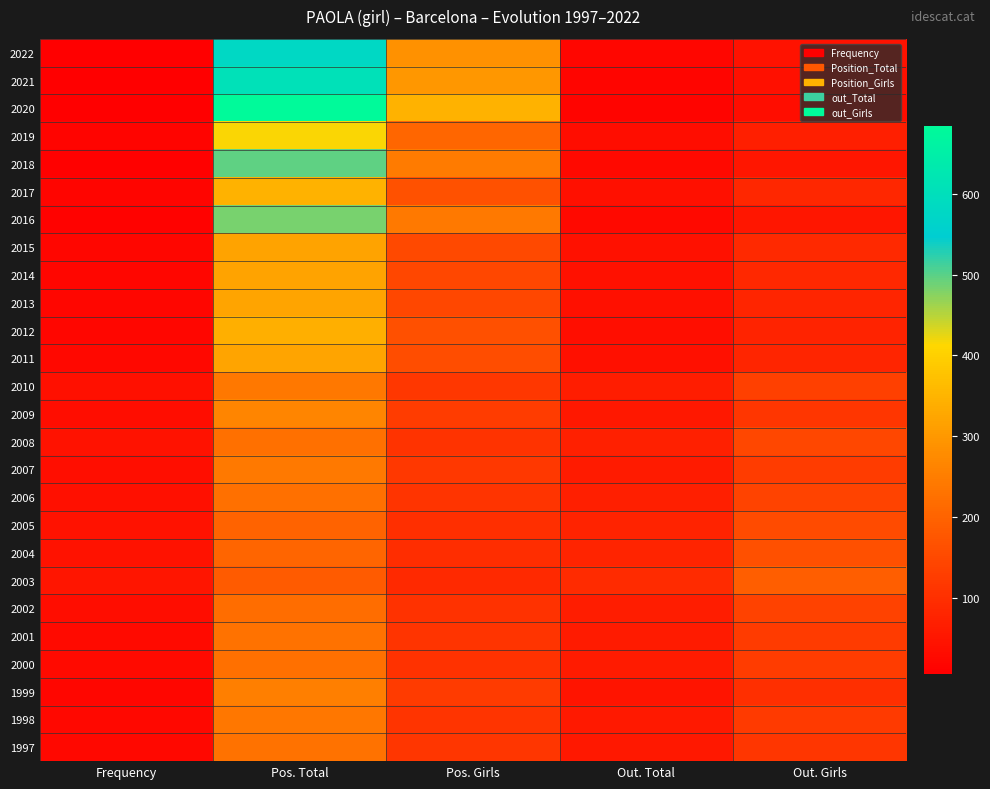

Reading left to right, transcribe all the data shown in this chart.

2022: Frequency=9	Pos. Total=579	Pos. Girls=289	Out. Total=22	Out. Girls=46
2021: Frequency=8	Pos. Total=609	Pos. Girls=299	Out. Total=19	Out. Girls=39
2020: Frequency=7	Pos. Total=683	Pos. Girls=345	Out. Total=17	Out. Girls=34
2019: Frequency=15	Pos. Total=414	Pos. Girls=206	Out. Total=34	Out. Girls=69
2018: Frequency=12	Pos. Total=497	Pos. Girls=247	Out. Total=26	Out. Girls=53
2017: Frequency=20	Pos. Total=347	Pos. Girls=167	Out. Total=41	Out. Girls=85
2016: Frequency=13	Pos. Total=483	Pos. Girls=243	Out. Total=26	Out. Girls=53
2015: Frequency=22	Pos. Total=319	Pos. Girls=150	Out. Total=43	Out. Girls=89
2014: Frequency=22	Pos. Total=321	Pos. Girls=148	Out. Total=42	Out. Girls=88
2013: Frequency=21	Pos. Total=322	Pos. Girls=149	Out. Total=40	Out. Girls=83
2012: Frequency=21	Pos. Total=340	Pos. Girls=164	Out. Total=37	Out. Girls=77
2011: Frequency=24	Pos. Total=323	Pos. Girls=158	Out. Total=41	Out. Girls=83
2010: Frequency=40	Pos. Total=242	Pos. Girls=116	Out. Total=66	Out. Girls=136
2009: Frequency=34	Pos. Total=264	Pos. Girls=127	Out. Total=55	Out. Girls=115
2008: Frequency=46	Pos. Total=226	Pos. Girls=108	Out. Total=71	Out. Girls=148
2007: Frequency=38	Pos. Total=244	Pos. Girls=119	Out. Total=62	Out. Girls=127
2006: Frequency=41	Pos. Total=226	Pos. Girls=110	Out. Total=68	Out. Girls=140
2005: Frequency=45	Pos. Total=200	Pos. Girls=100	Out. Total=76	Out. Girls=157
2004: Frequency=46	Pos. Total=203	Pos. Girls=99	Out. Total=79	Out. Girls=164
2003: Frequency=51	Pos. Total=186	Pos. Girls=89	Out. Total=92	Out. Girls=191
2002: Frequency=35	Pos. Total=220	Pos. Girls=105	Out. Total=67	Out. Girls=139
2001: Frequency=30	Pos. Total=230	Pos. Girls=111	Out. Total=61	Out. Girls=125
2000: Frequency=30	Pos. Total=226	Pos. Girls=106	Out. Total=62	Out. Girls=128
1999: Frequency=22	Pos. Total=254	Pos. Girls=125	Out. Total=48	Out. Girls=100
1998: Frequency=25	Pos. Total=237	Pos. Girls=112	Out. Total=58	Out. Girls=122
1997: Frequency=24	Pos. Total=230	Pos. Girls=113	Out. Total=56	Out. Girls=115